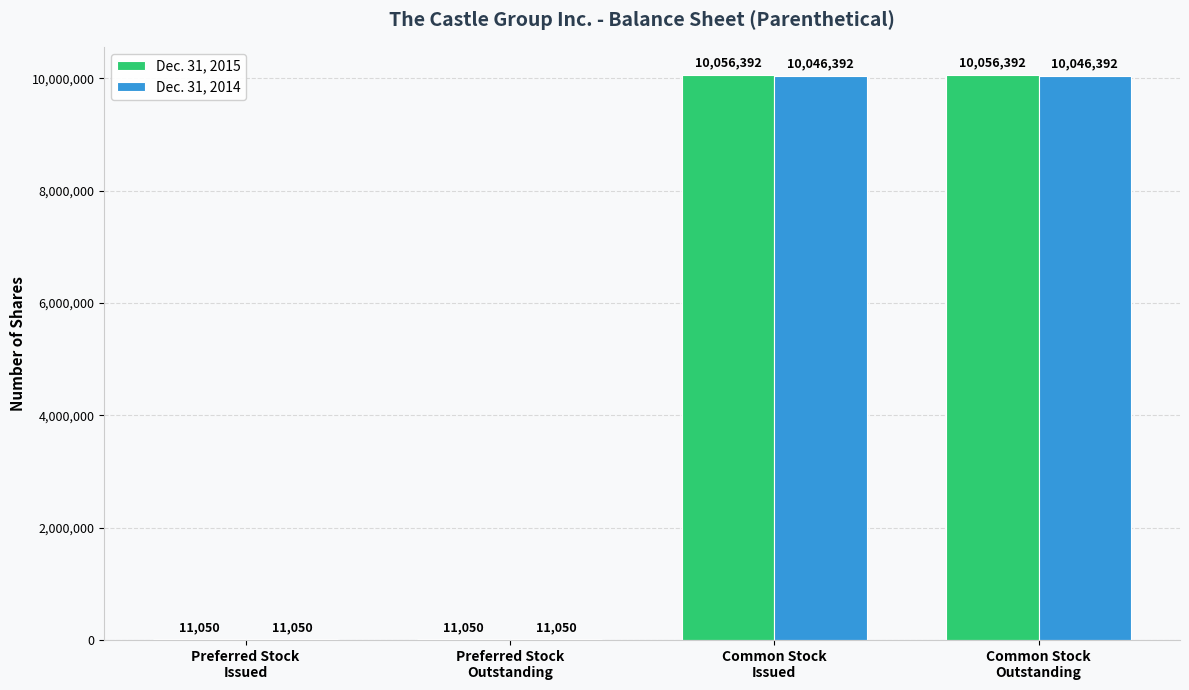

Which series has the largest total across all categories?

Dec. 31, 2015